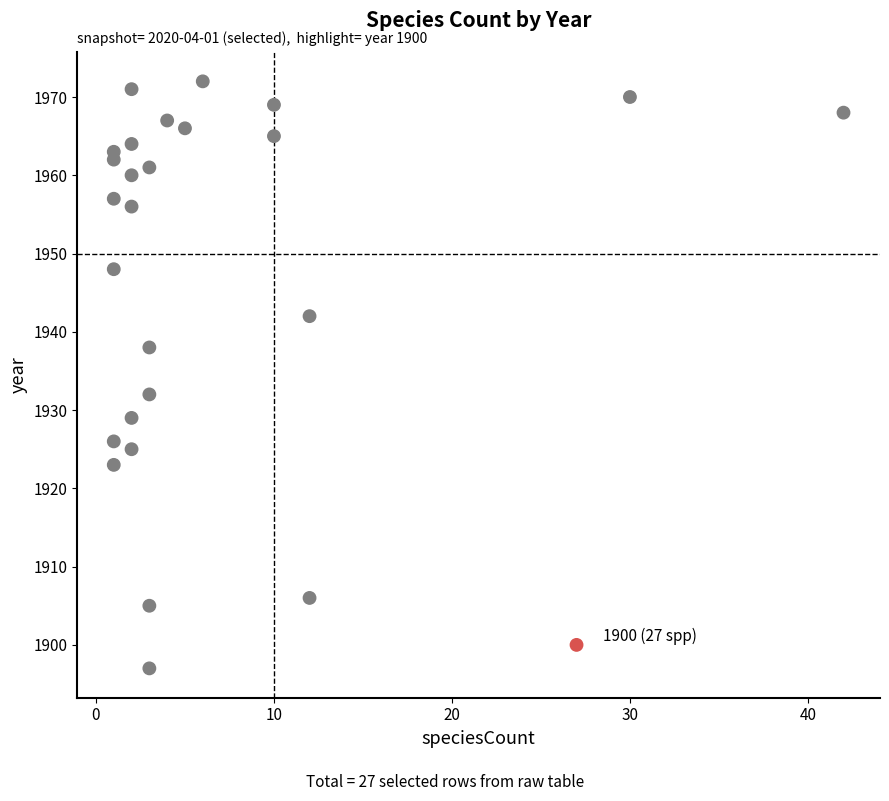

What is the range of X values (max minus min)?

41